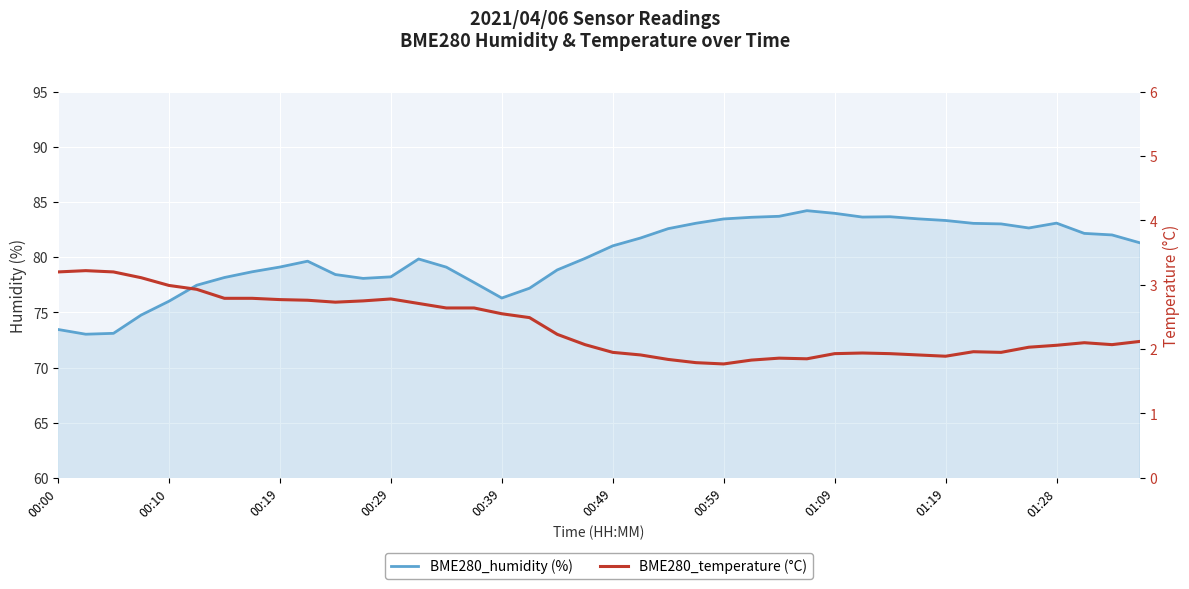

True or false: BME280_humidity (%) and BME280_temperature (°C) cross at least once.

False